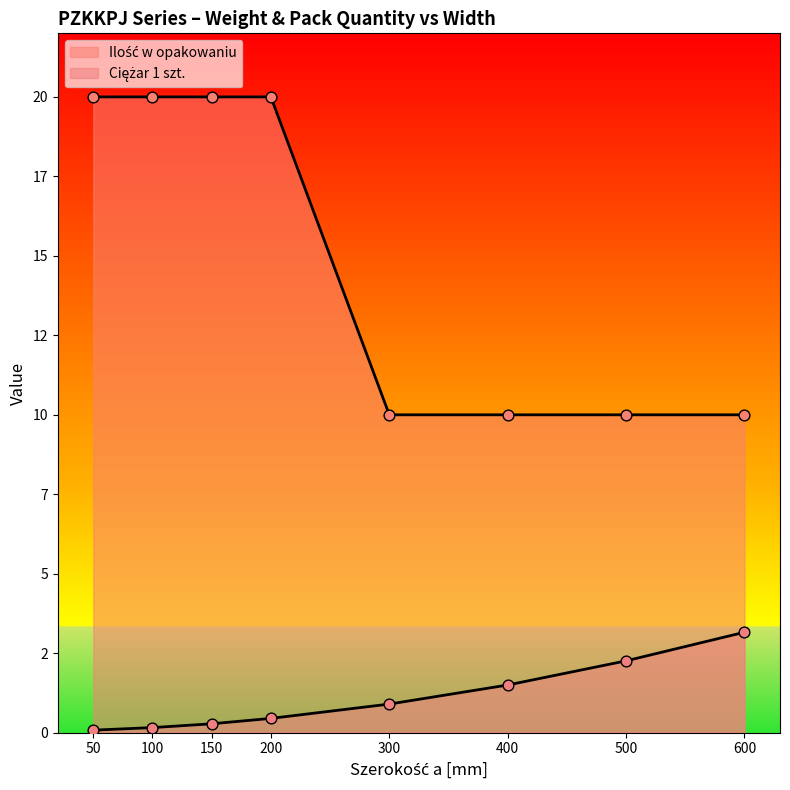

What is the total value across all series at 600?

13.2